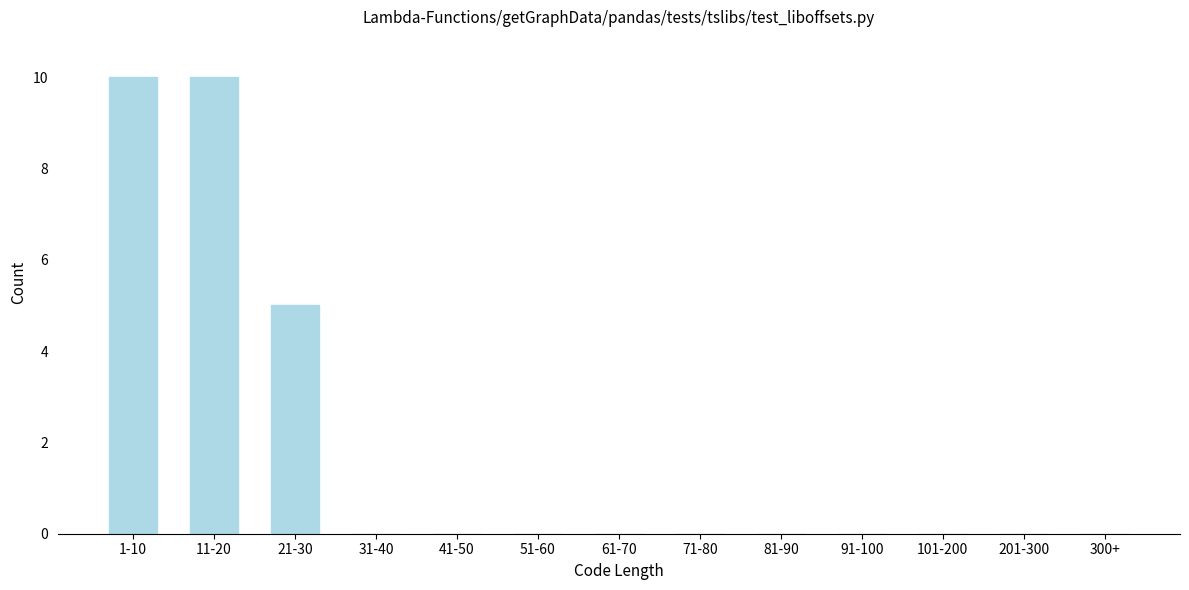

Reading left to right, what are all the values shown in this chart?

1-10=10	11-20=10	21-30=5	31-40=0	41-50=0	51-60=0	61-70=0	71-80=0	81-90=0	91-100=0	101-200=0	201-300=0	300+=0